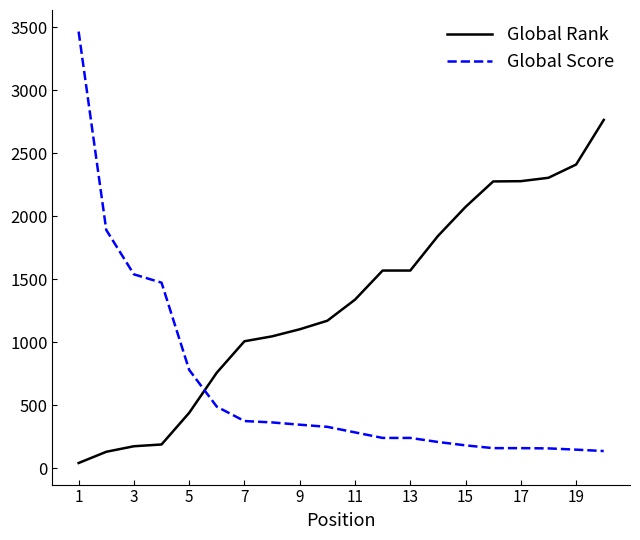

Which series has the widest spread of values?

Global Score